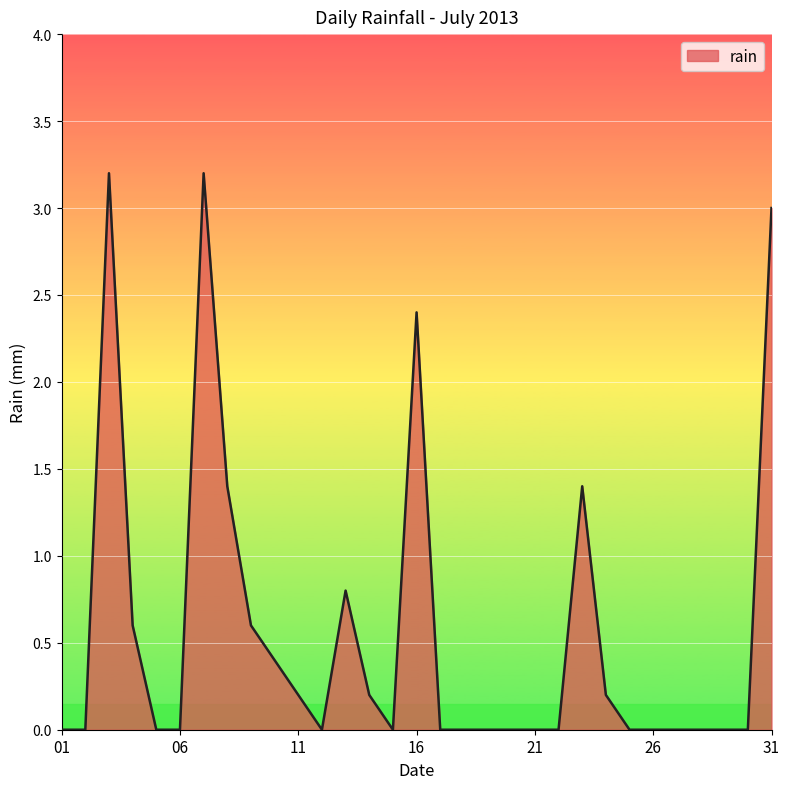

Which label corresponds to the largest value in the chart?

2013-07-03